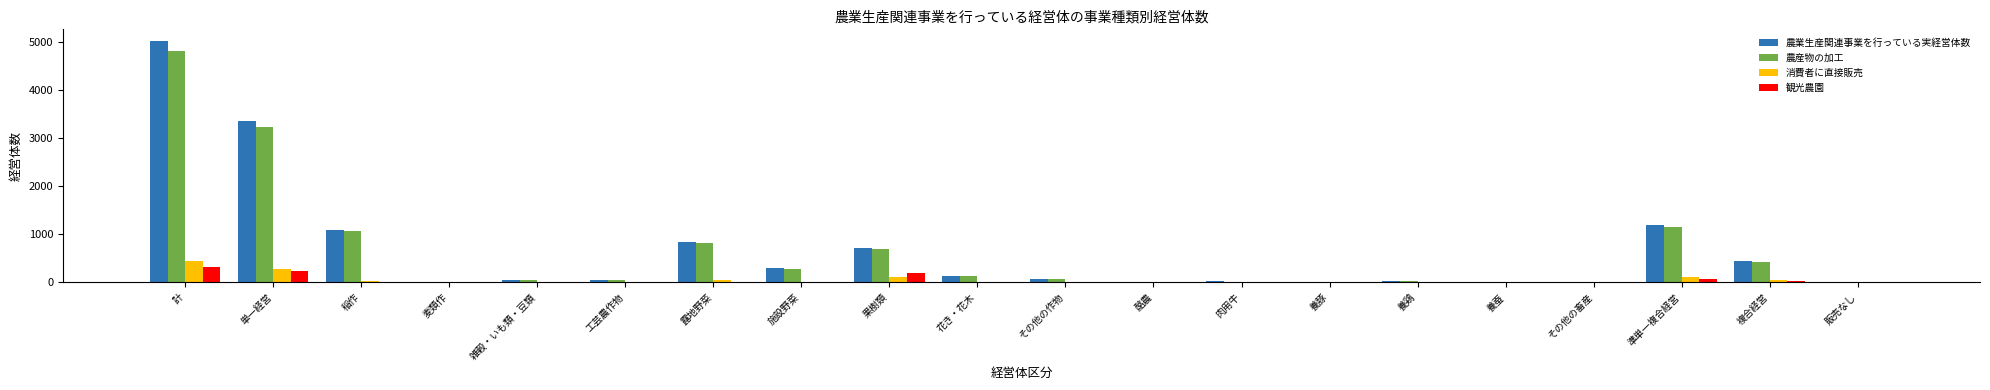

What is the difference between the 観光農園 values at 複合経営 and 計?

301